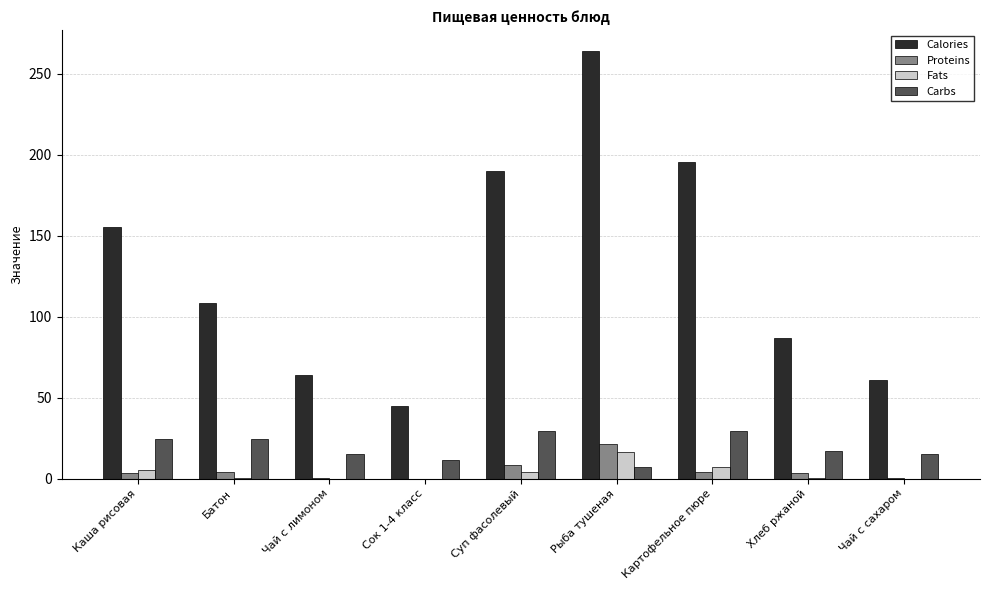

At which label does Proteins first exceed 3?

Каша рисовая